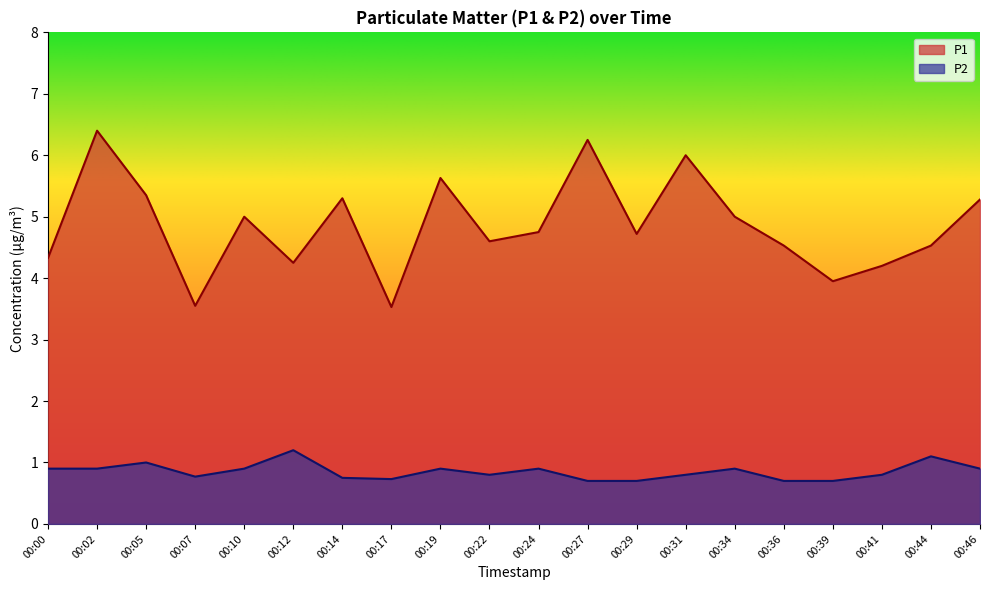

Is the value of P1 at 00:17 greater than the value of P2 at 00:17?

Yes